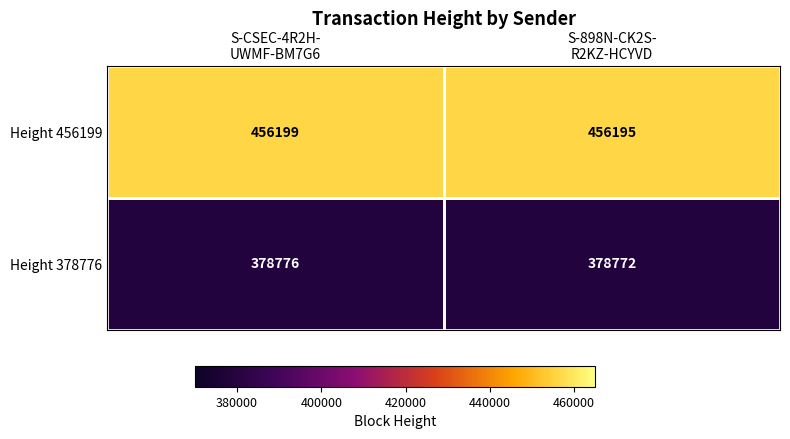

What is the lowest value of the Height 378776 series?

378772